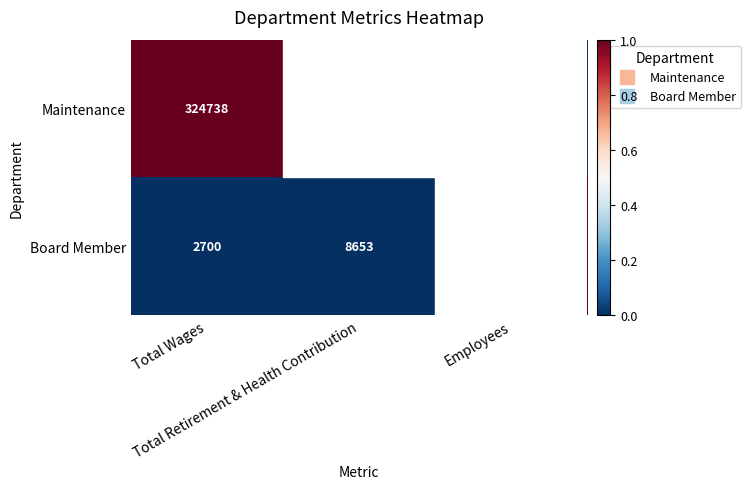

How many Board Member values are between 5 and 8653?

3